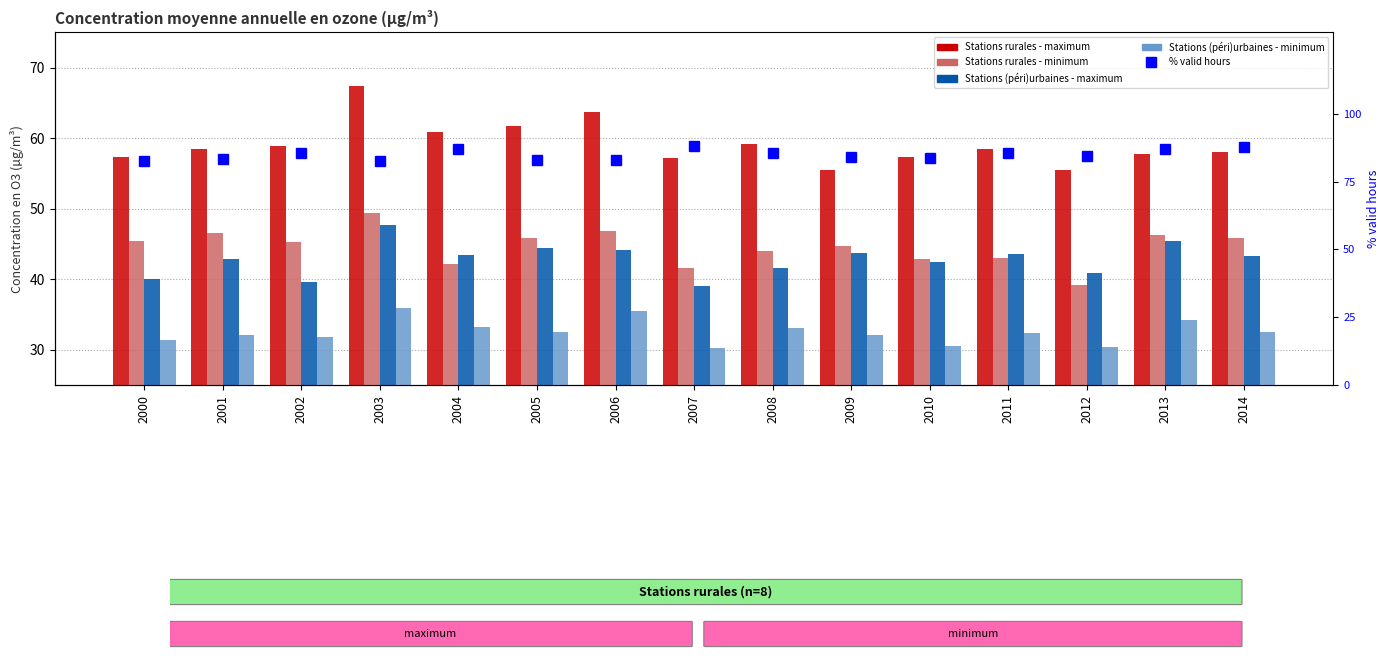

Reading right to left, what are all the values shown in this chart?

Stations rurales - maximum: 2014=58.0	2013=57.8	2012=55.5	2011=58.5	2010=57.3	2009=55.5	2008=59.2	2007=57.2	2006=63.7	2005=61.7	2004=60.9	2003=67.3	2002=58.9	2001=58.4	2000=57.3
Stations rurales - minimum: 2014=45.8	2013=46.3	2012=39.2	2011=43.1	2010=42.8	2009=44.7	2008=44.0	2007=41.6	2006=46.8	2005=45.8	2004=42.1	2003=49.5	2002=45.2	2001=46.6	2000=45.4
Stations (péri)urbaines - maximum: 2014=43.3	2013=45.5	2012=40.9	2011=43.5	2010=42.4	2009=43.7	2008=41.6	2007=39.0	2006=44.1	2005=44.4	2004=43.4	2003=47.7	2002=39.6	2001=42.8	2000=40.0
Stations (péri)urbaines - minimum: 2014=32.6	2013=34.2	2012=30.3	2011=32.3	2010=30.6	2009=32.1	2008=33.1	2007=30.3	2006=35.4	2005=32.5	2004=33.2	2003=36.0	2002=31.9	2001=32.0	2000=31.3
% valid hours: 2014=87.6	2013=86.8	2012=84.4	2011=85.4	2010=83.8	2009=84.0	2008=85.5	2007=88.0	2006=83.0	2005=83.1	2004=87.0	2003=82.7	2002=85.4	2001=83.2	2000=82.4